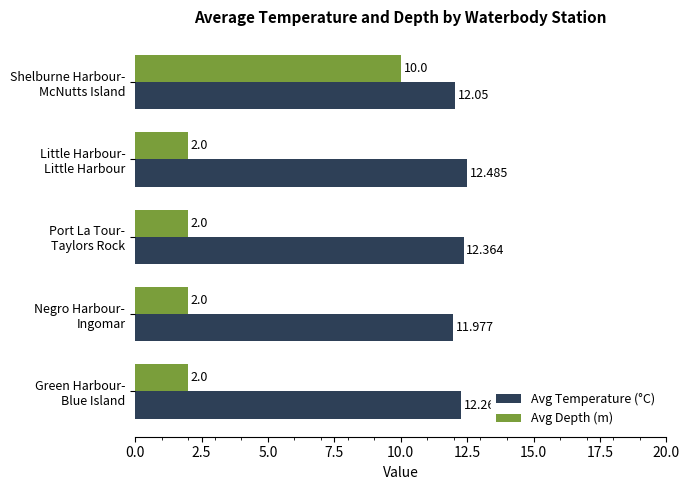

List the series in order of their peak value, lowest first.

Avg Depth (m), Avg Temperature (°C)